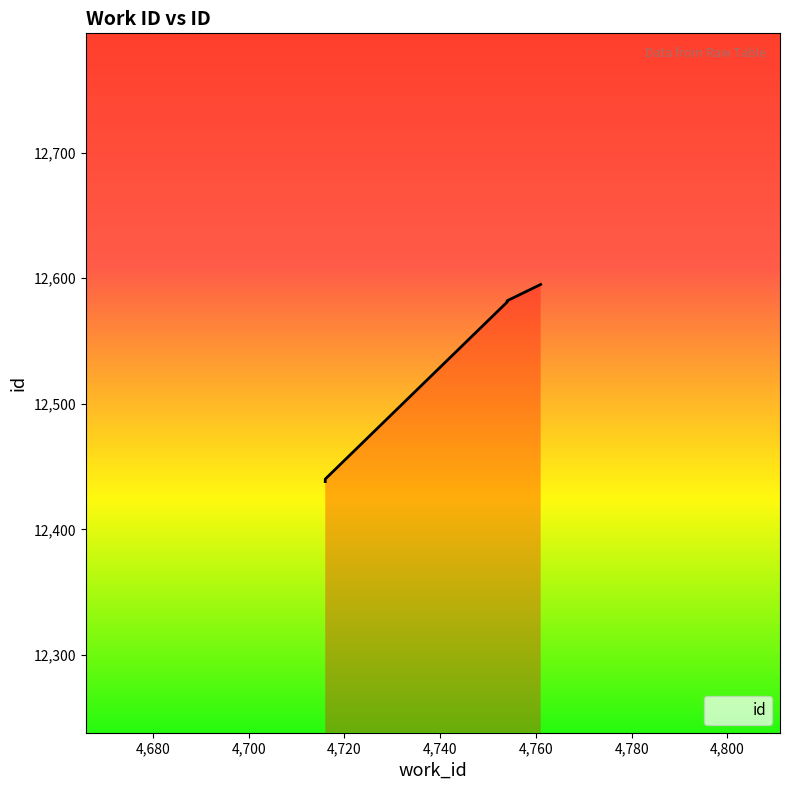

Is it true that the value at 4716 is 7211?

False